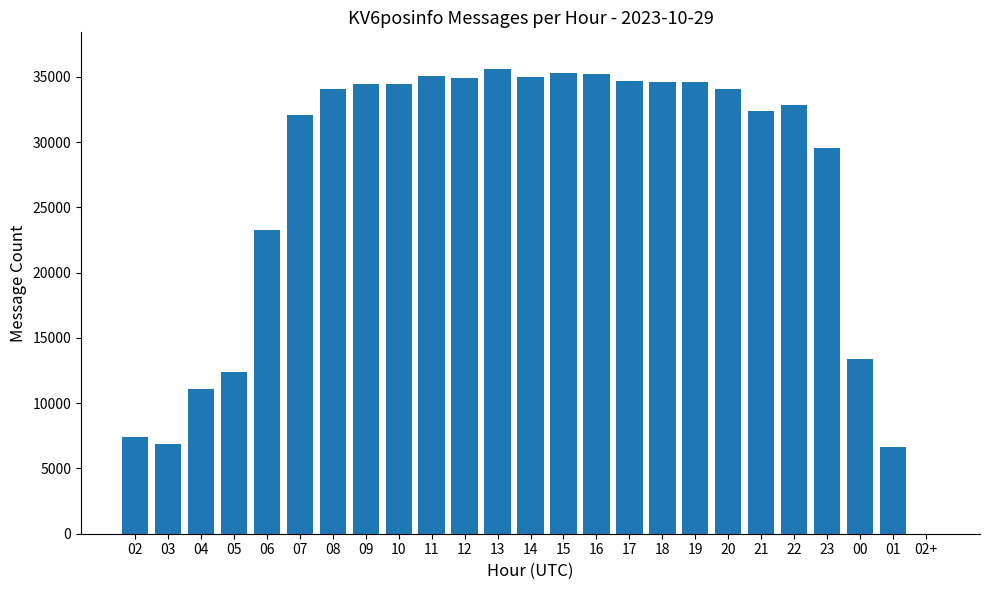

The chart shows a value of 35180 at 16. True or false?

True